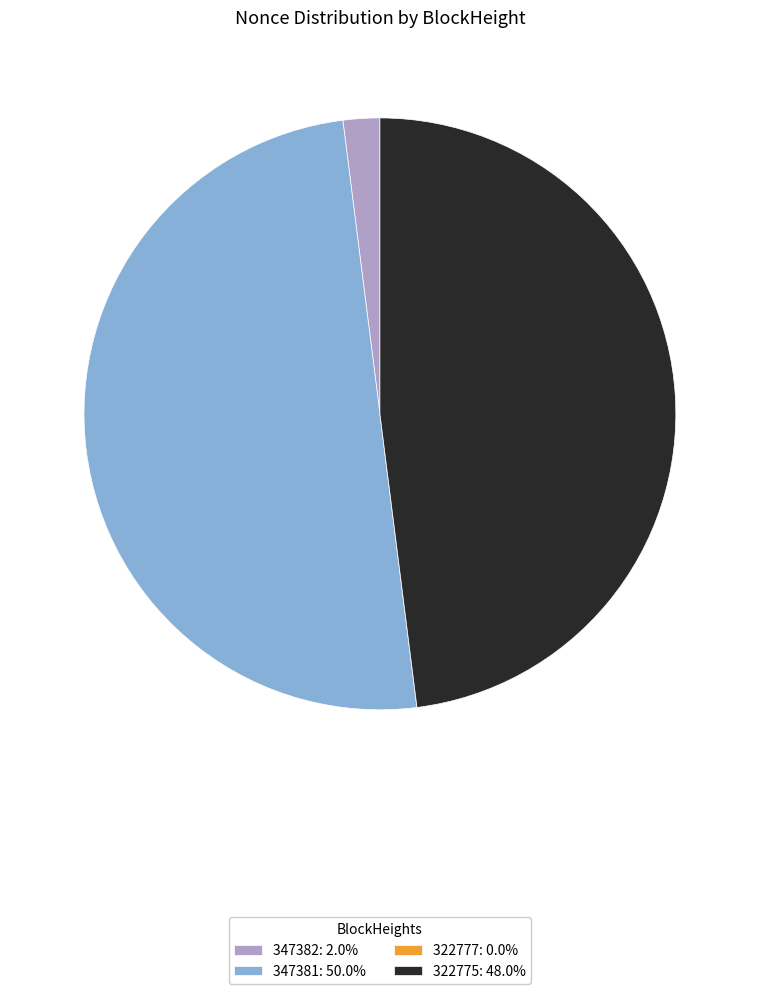

Is the sum of 347381: 50.0% and 322775: 48.0% greater than half?

Yes